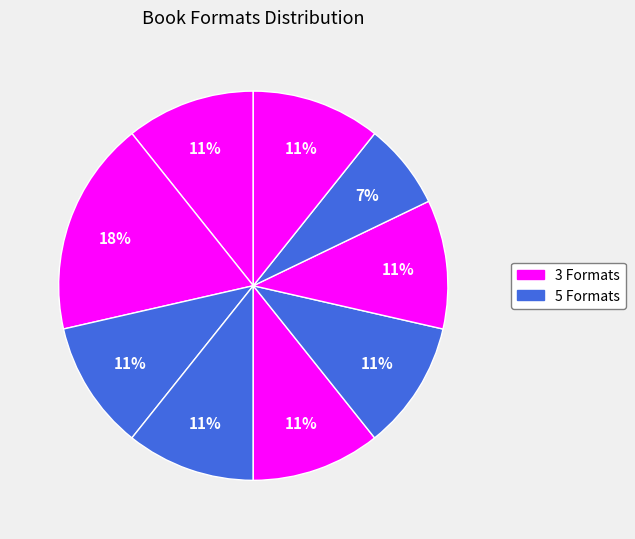

How many slices are in this pie chart?

9